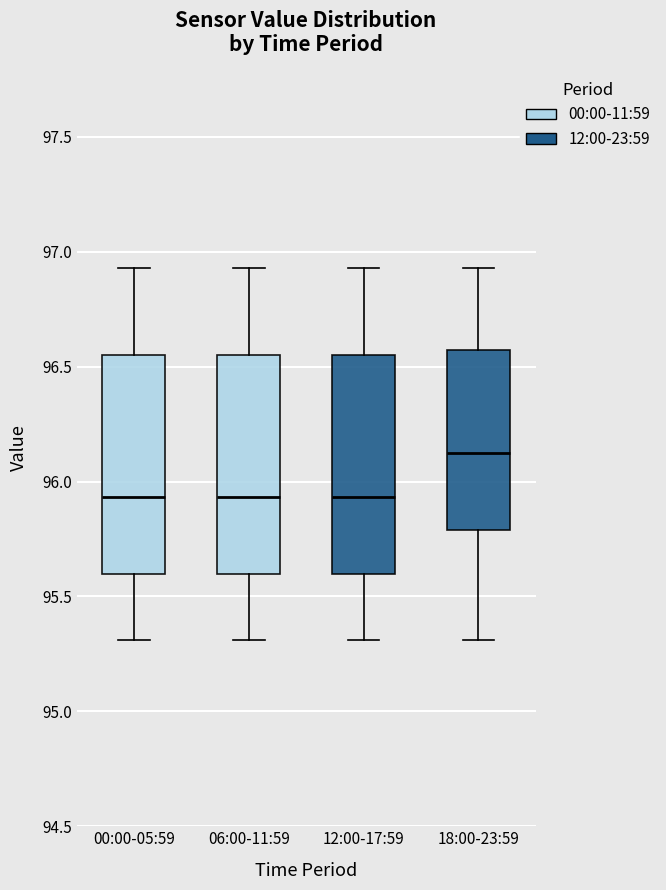

Which box has the highest median line?

18:00-23:59